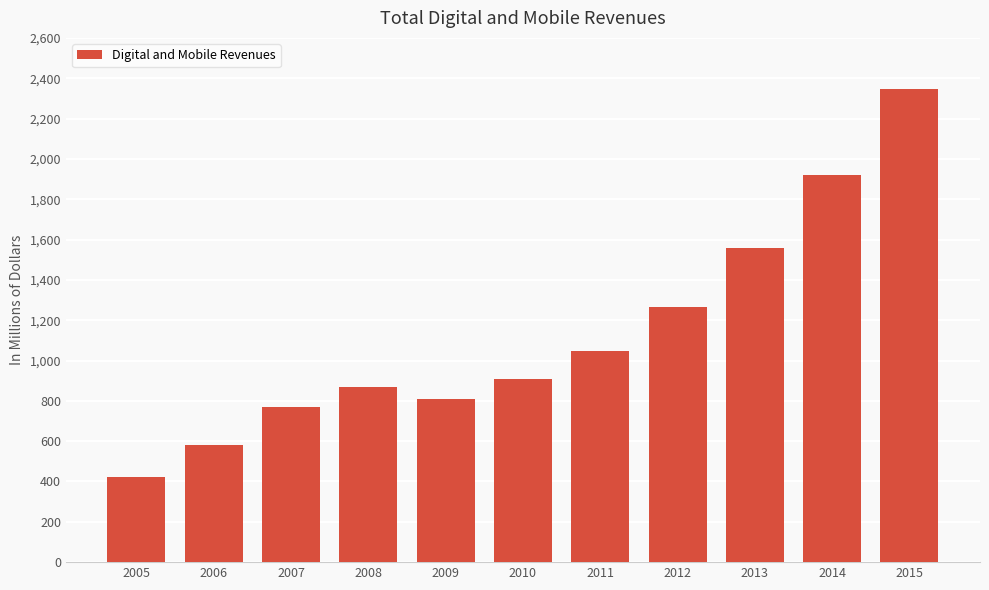

Read the value at 2010.

907